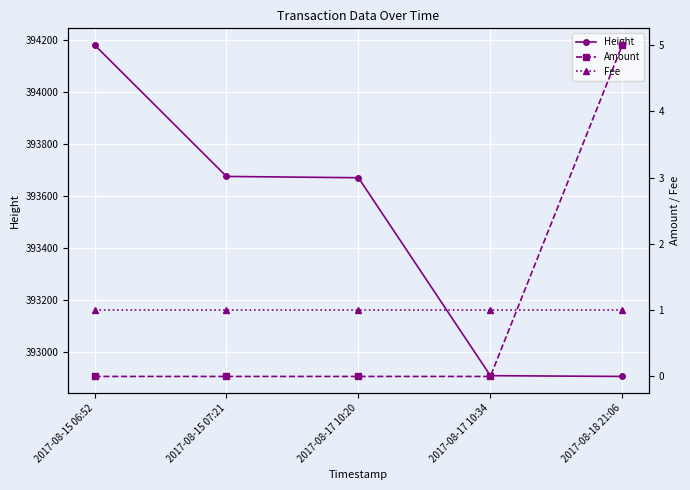

Which series has the widest spread of values?

Height